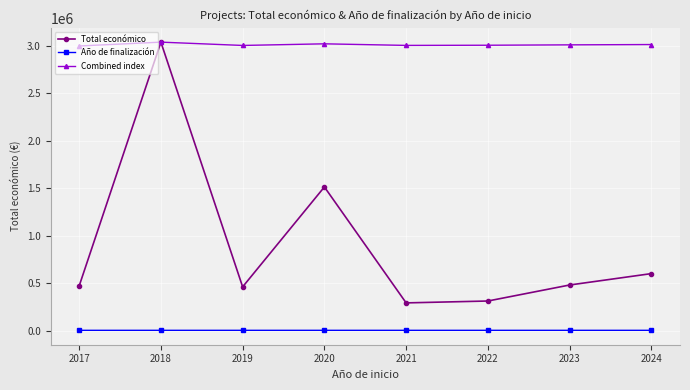

How many Año de finalización values are between 2021 and 2025?

5